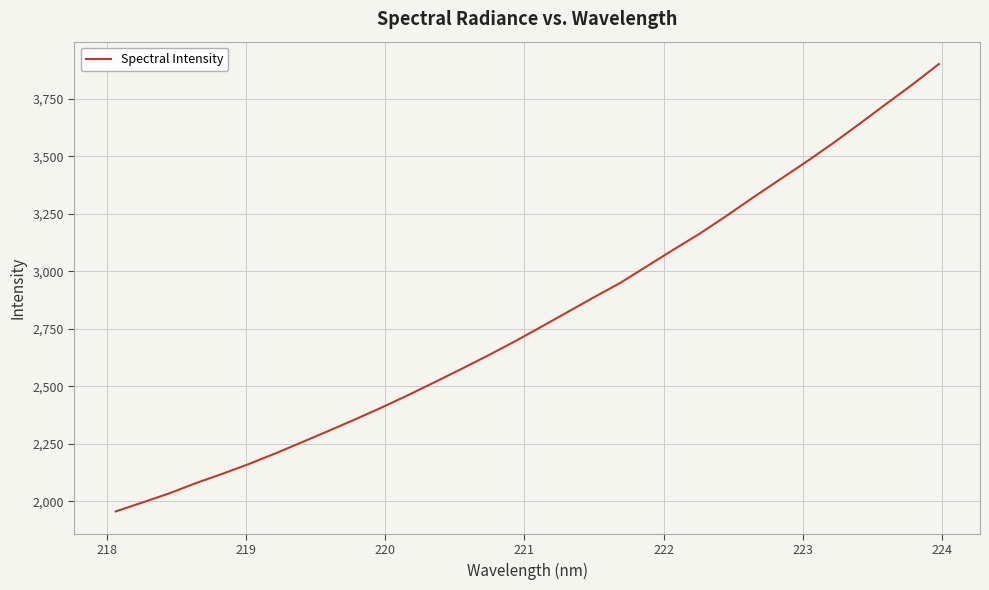

What is the difference between the maximum and minimum values?

1945.4